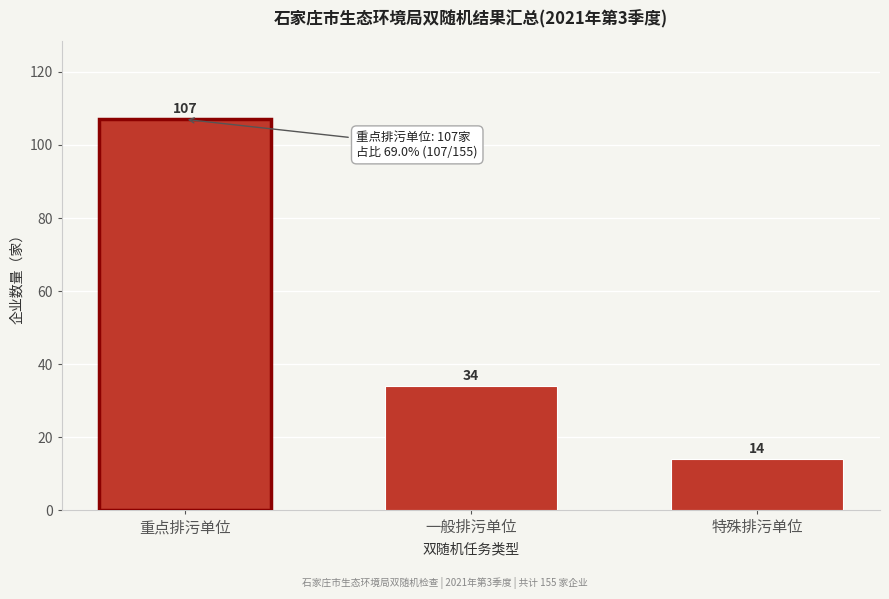

Reading right to left, what are all the values shown in this chart?

14	34	107